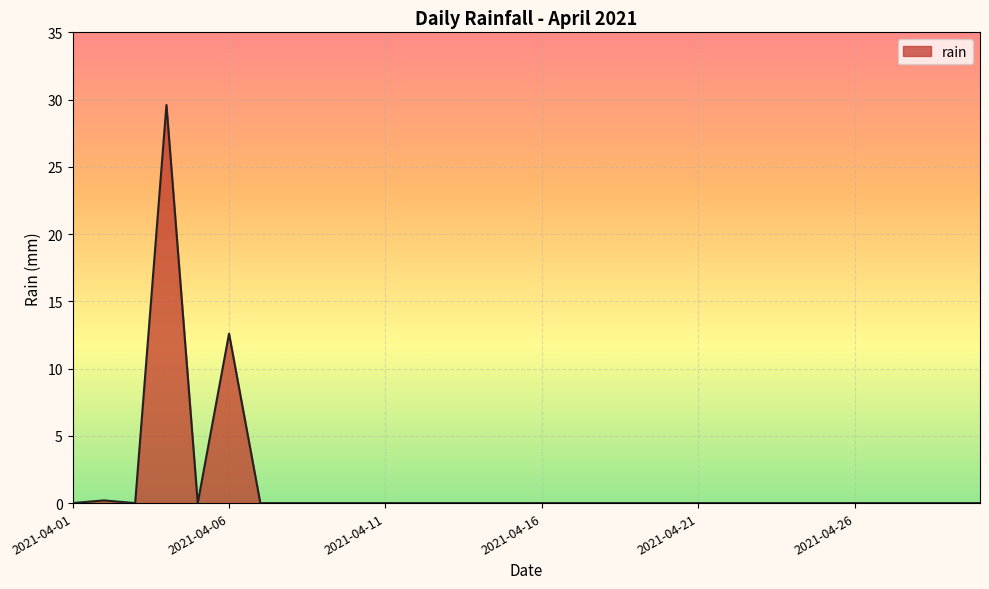

What is the sum of all values?

42.4